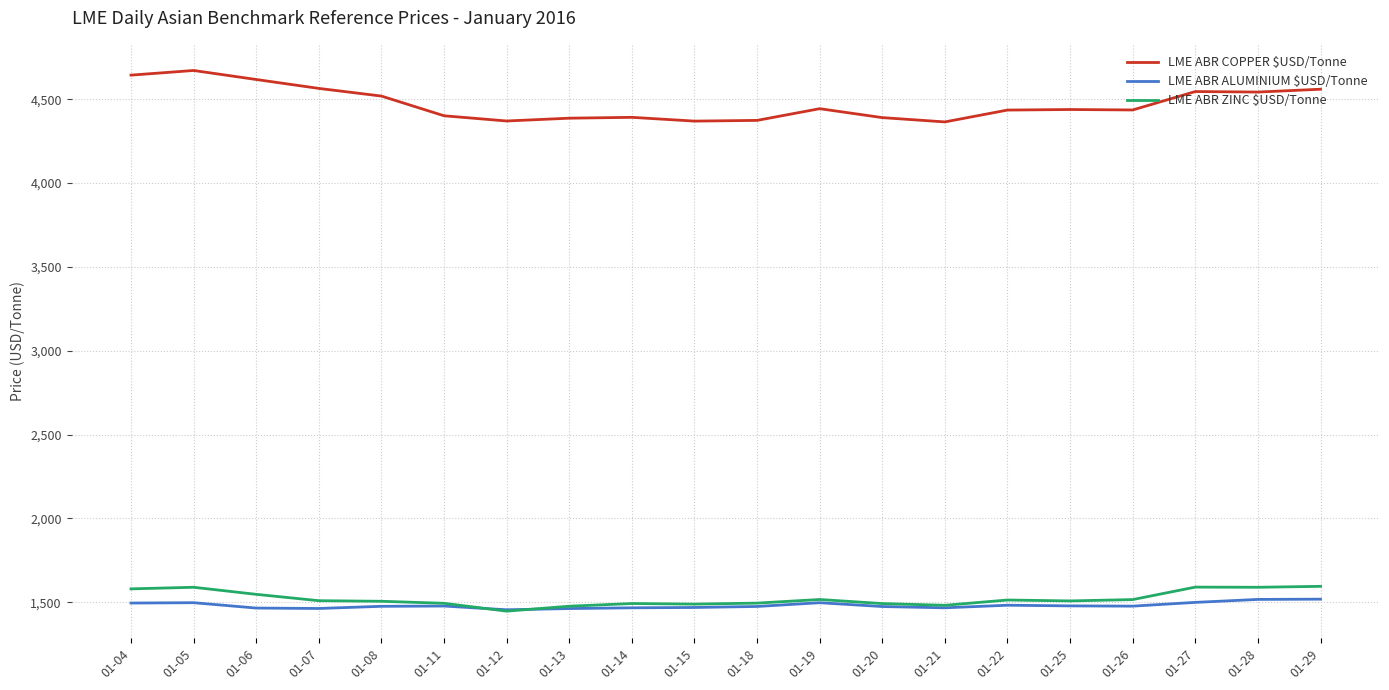

In LME ABR ZINC $USD/Tonne, how many points are higher than both neighbors (excluding endpoints)?

5